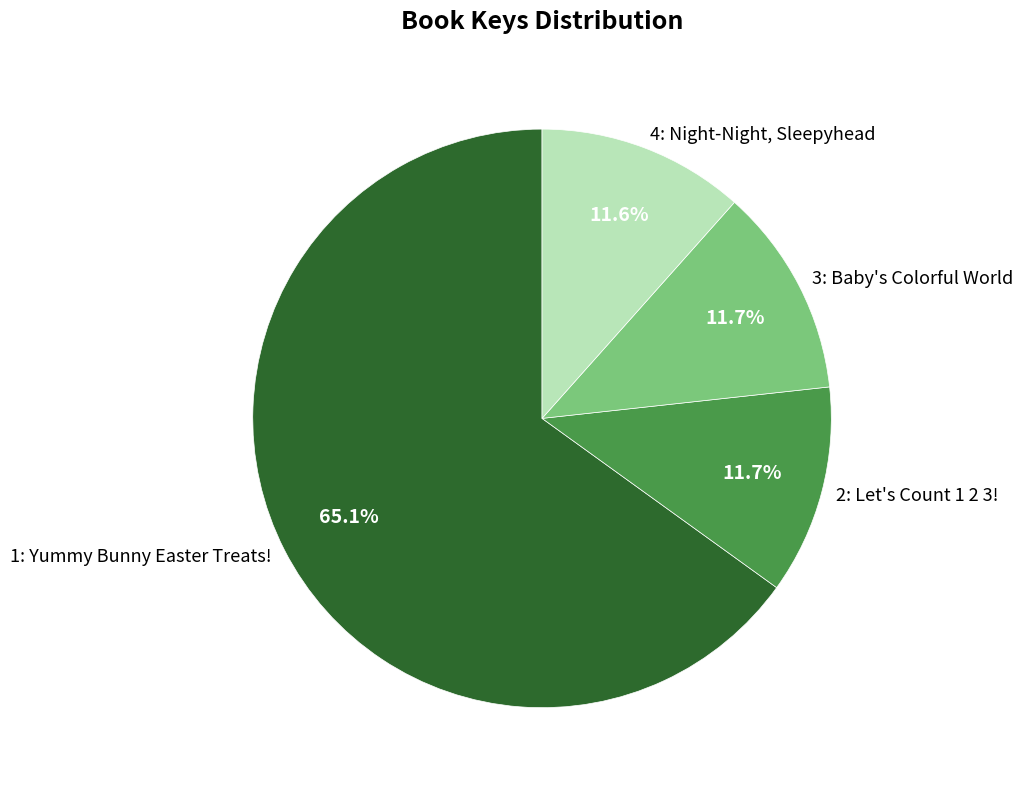

Do 1: Yummy Bunny Easter Treats! and 2: Let's Count 1 2 3! together represent more than half of the pie?

Yes